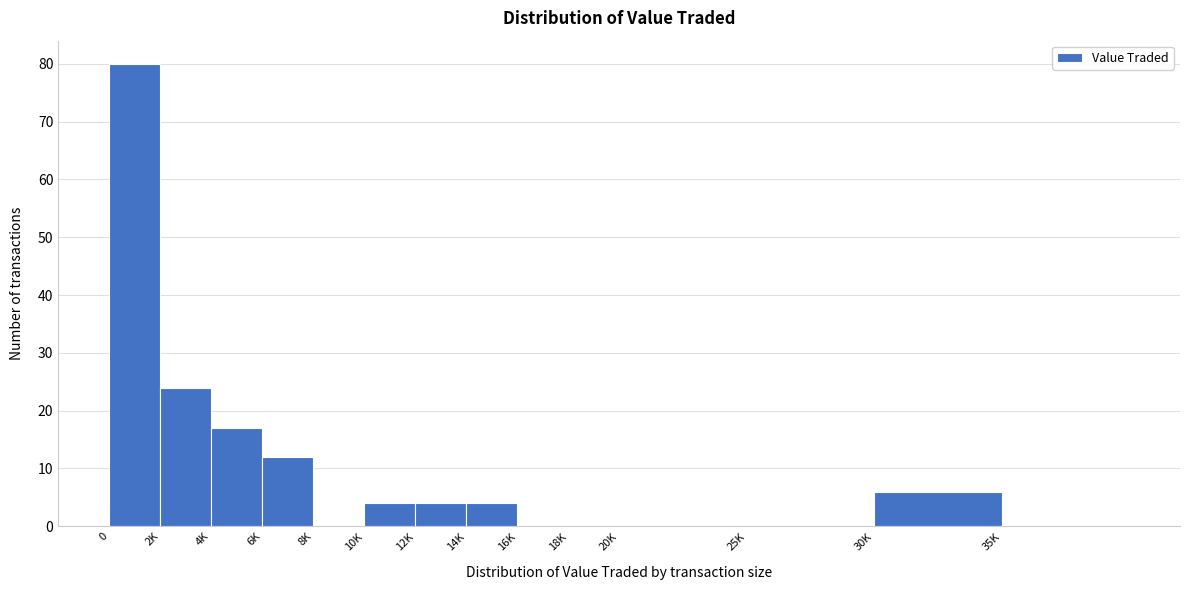

Reading left to right, list all the values displayed in this chart.

0=80	2K=24	4K=17	6K=12	8K=0	10K=4	12K=4	14K=4	16K=0	18K=0	20K=0	25K=0	30K=6	35K=0